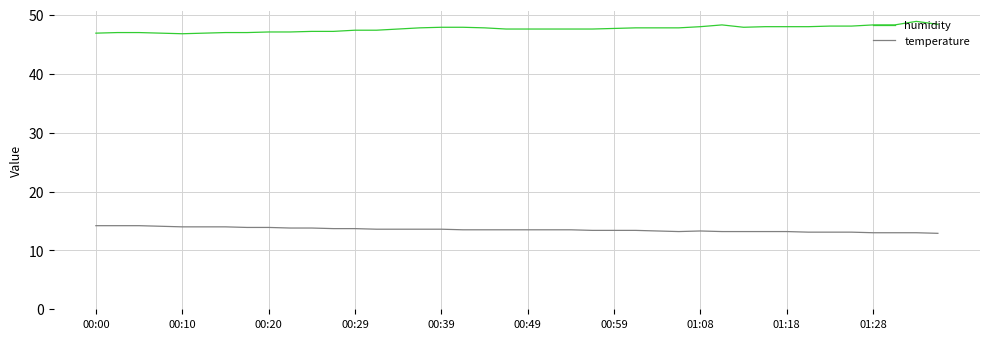

True or false: humidity and temperature cross at least once.

False